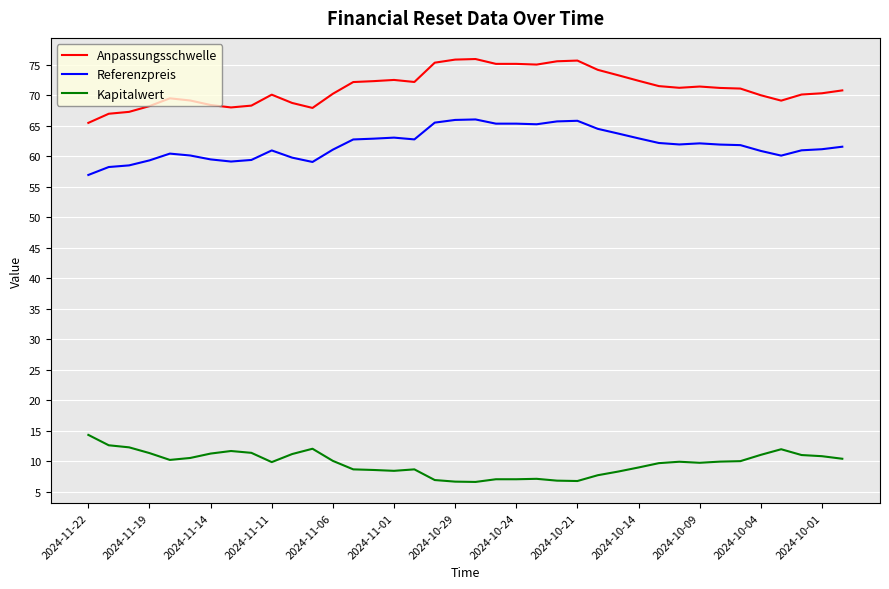

What is the difference between the maximum and minimum values in the Referenzpreis series?

9.1